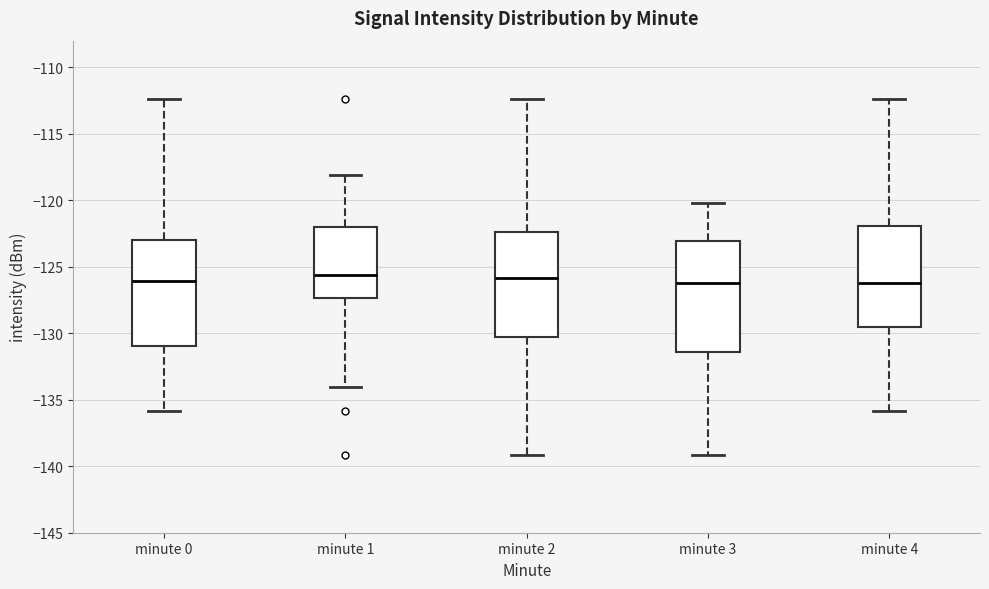

Reading left to right, read every box against the y-axis: the position of its median line, the range the box covers, and the ends of its whiskers. The values are not printed on the chart, so give them approximately, as read against the axis.

minute 0: median -126.0, box -131.0 to -123.0, whiskers -136.0 to -112.5
minute 1: median -125.5, box -127.5 to -122.0, whiskers -134.0 to -118.0
minute 2: median -126.0, box -130.0 to -122.5, whiskers -139.0 to -112.5
minute 3: median -126.0, box -131.5 to -123.0, whiskers -139.0 to -120.0
minute 4: median -126.0, box -129.5 to -122.0, whiskers -136.0 to -112.5